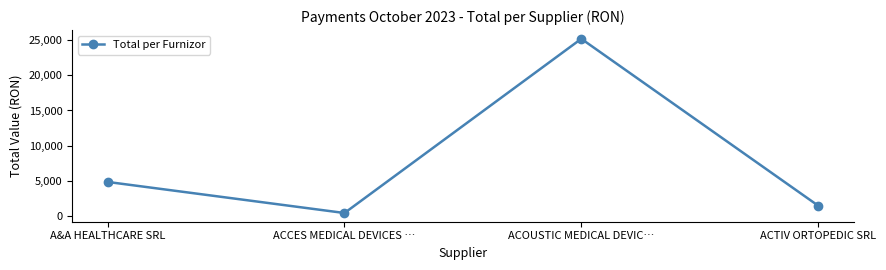

Count the number of categories in the chart.

4